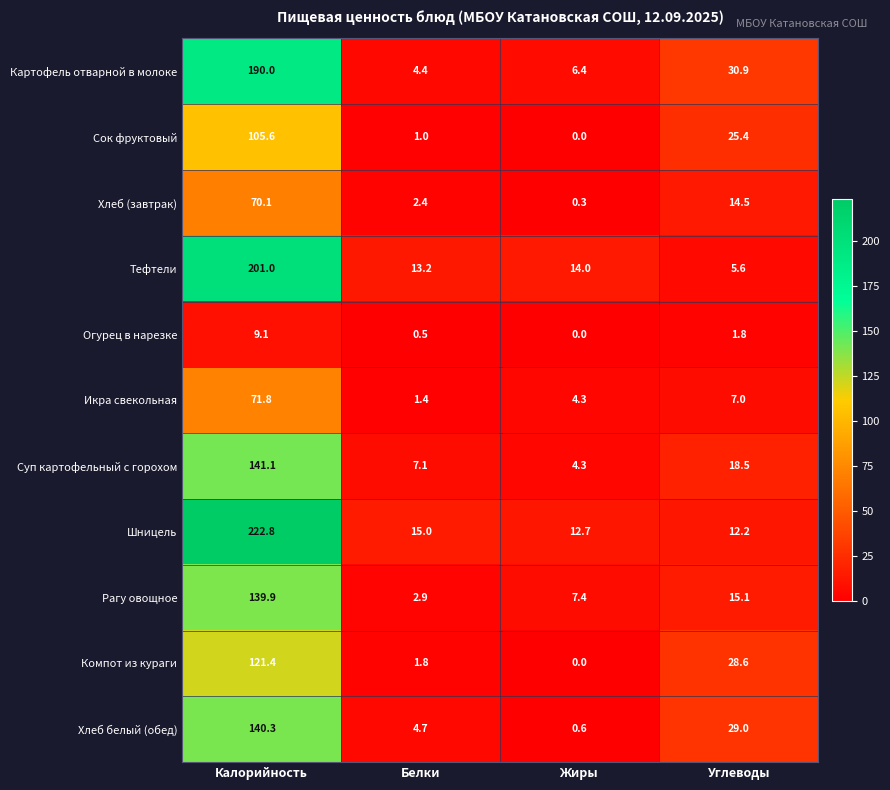

At how many categories does at least one series exceed 43?

1